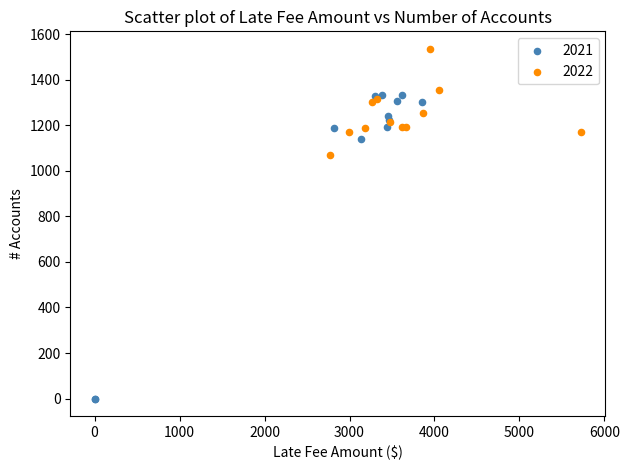

What are all the series names shown in the legend?

2021, 2022